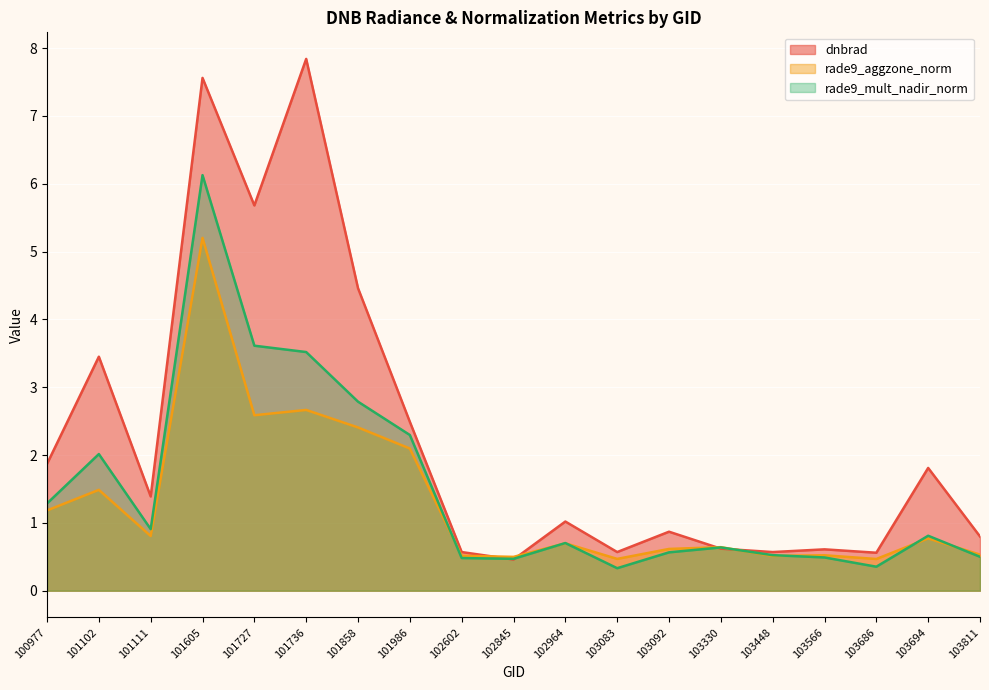

What are all the series names shown in the legend?

dnbrad (line), rade9_aggzone_norm (line), rade9_mult_nadir_norm (line)